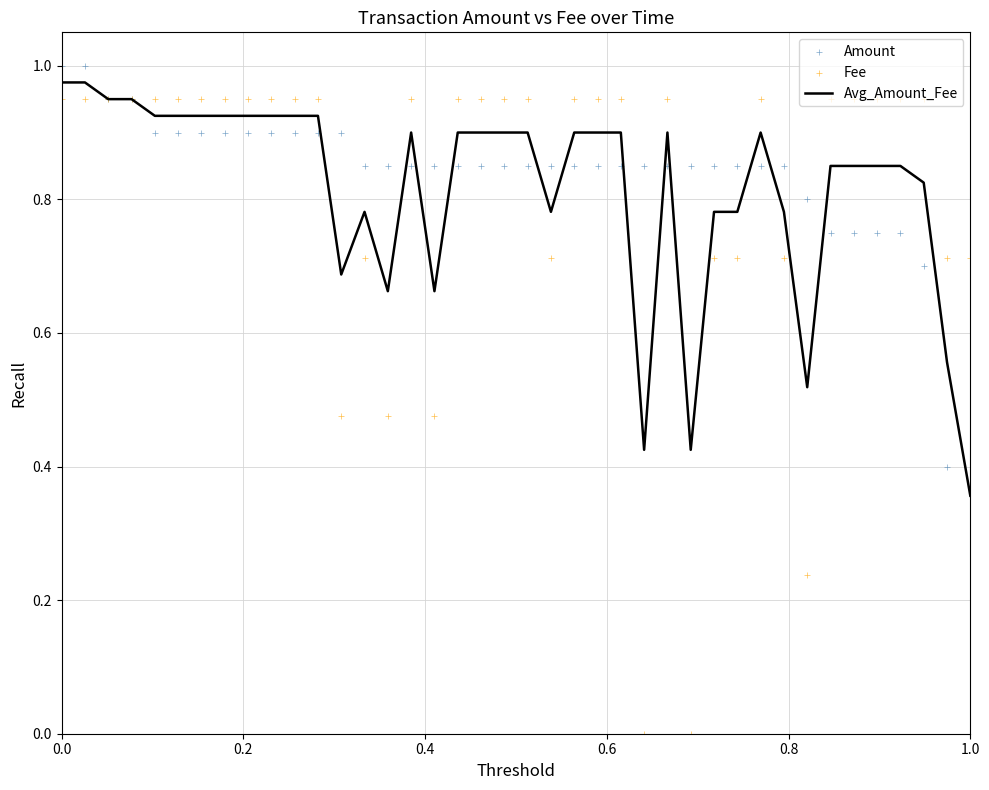

Is the value of Fee at 25 greater than the value of Avg_Amount_Fee at 18?

No